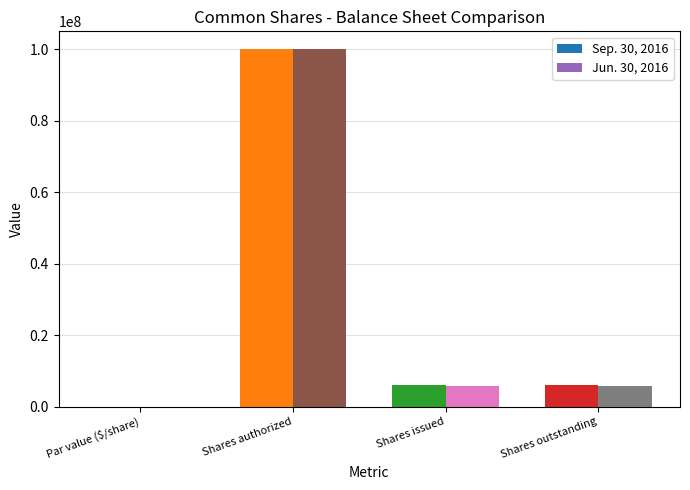

What are all the series names shown in the legend?

Sep. 30, 2016, Jun. 30, 2016